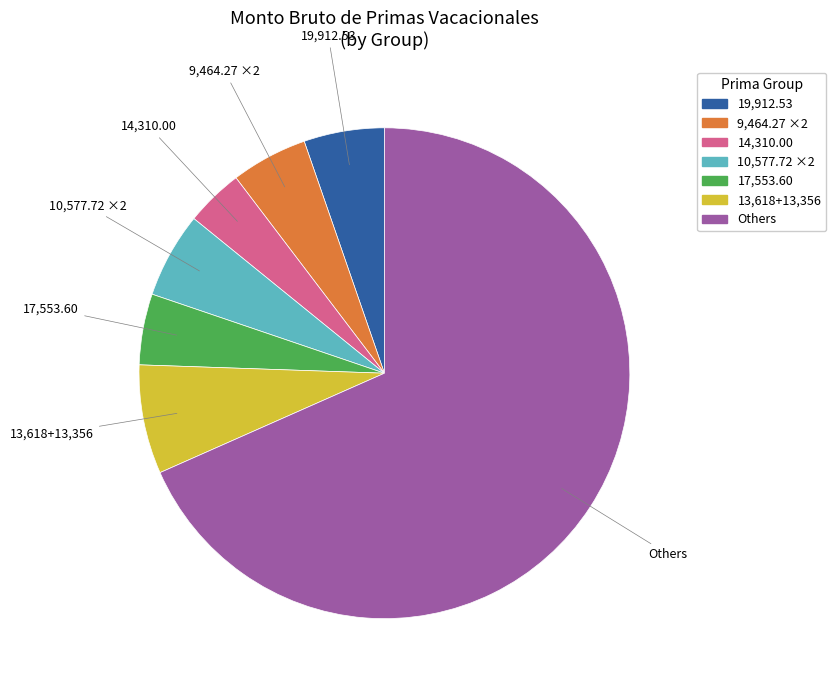

How many slices are in this pie chart?

7